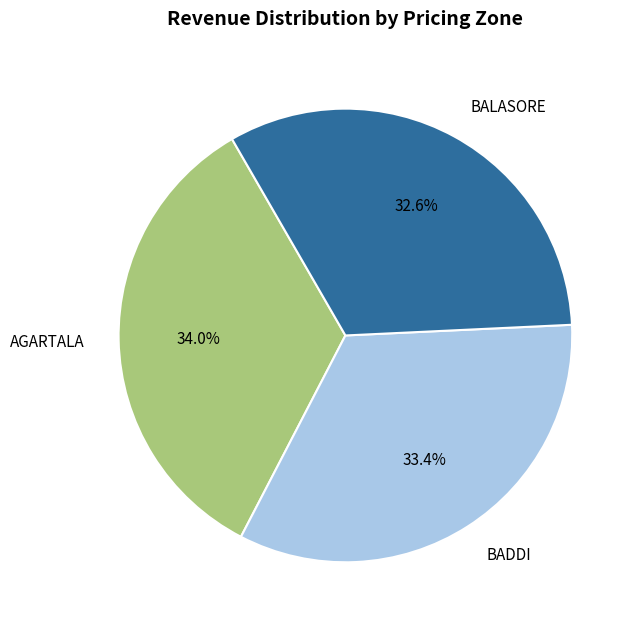

Approximately how many times larger is the value at BADDI compared to BALASORE?

1.0